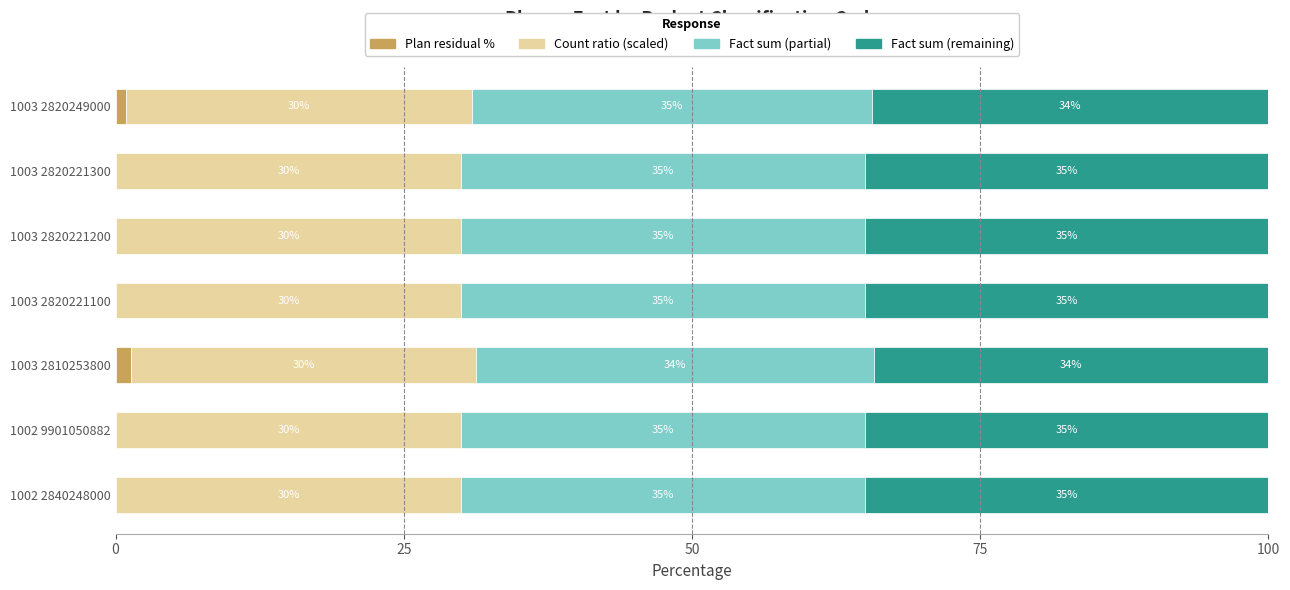

What is the total value across all series at 1002 2840248000?

100.0